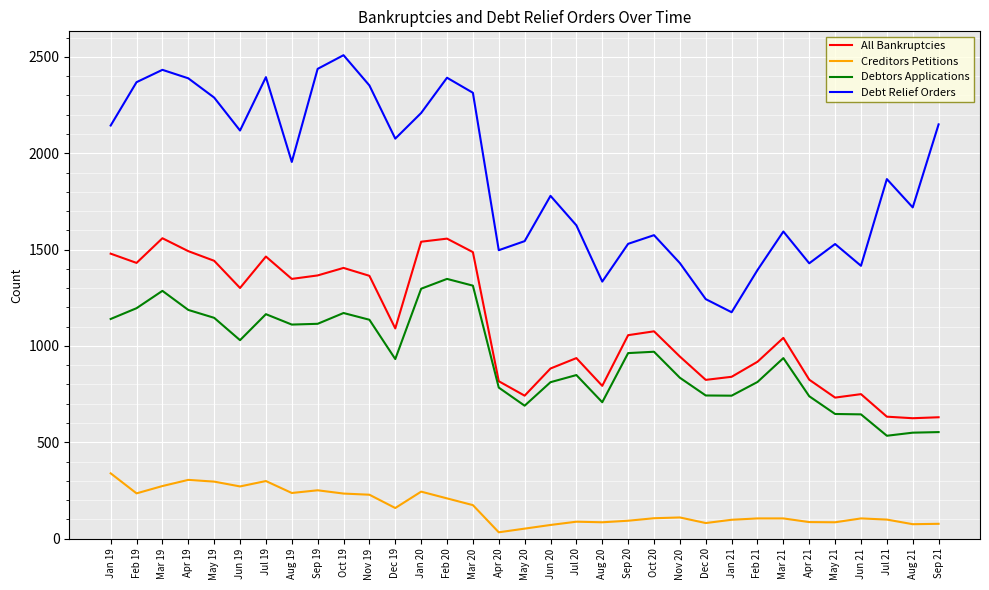

True or false: Debt Relief Orders and All Bankruptcies cross at least once.

False